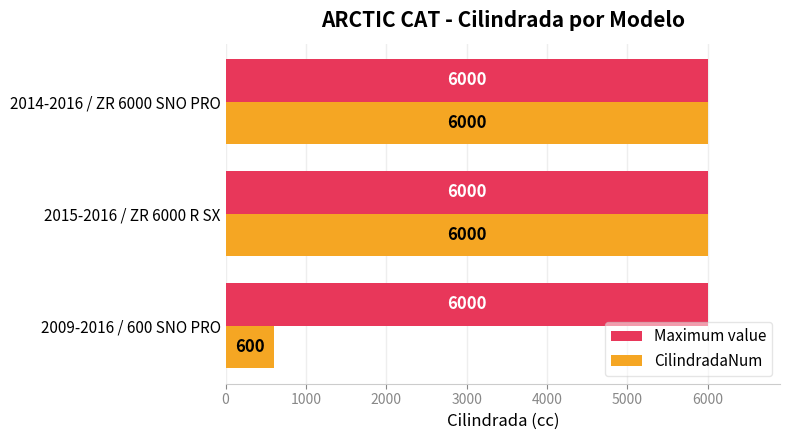

True or false: CilindradaNum has a value of 6000 at 2015-2016 / ZR 6000 R SX.

True